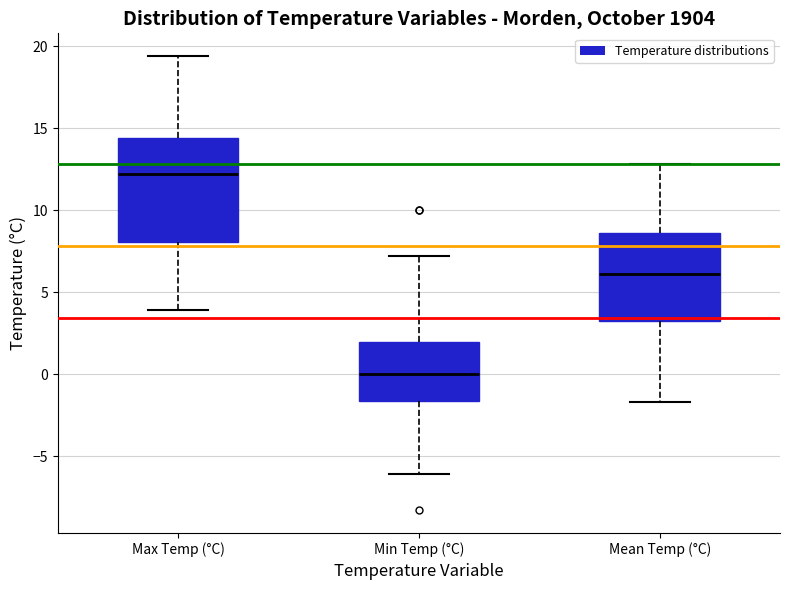

Reading left to right, transcribe this box plot: for each box, give where its median line is, the range the box spans, and where its two whiskers end, as read against the y-axis. The values are not printed on the chart, so give them approximately, as read against the axis.

Max Temp (°C): median 12.0, box 8.0 to 14.5, whiskers 4.0 to 19.5
Min Temp (°C): median 0.0, box -1.5 to 2.0, whiskers -6.0 to 7.0
Mean Temp (°C): median 6.0, box 3.5 to 8.5, whiskers -1.5 to 13.0